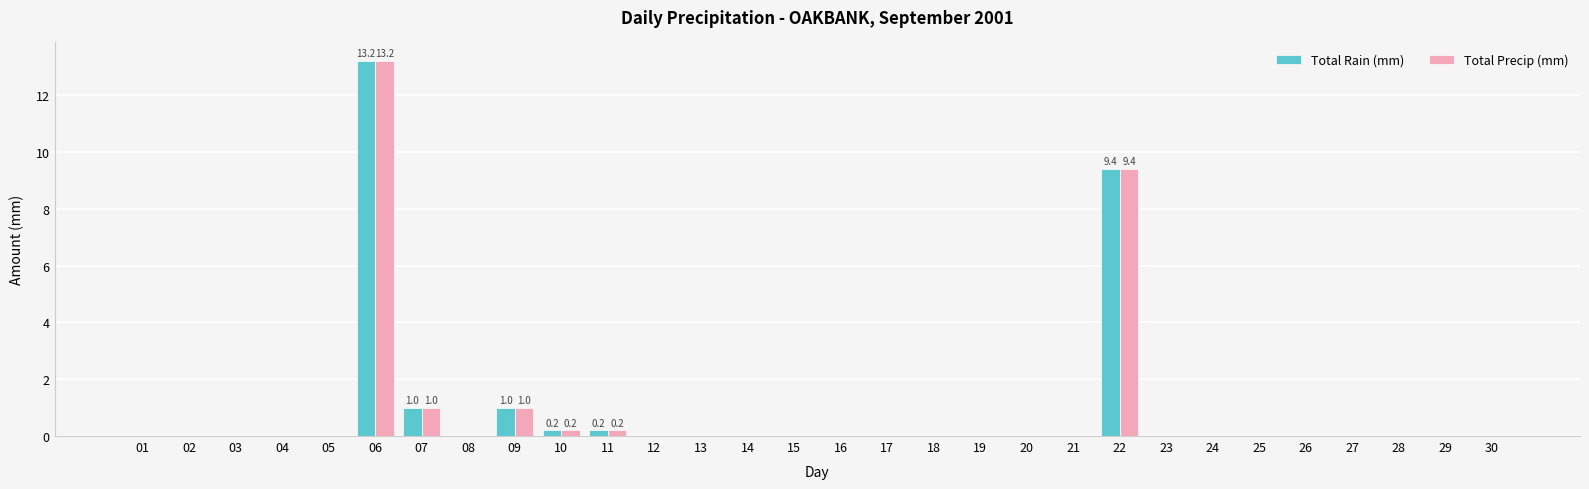

The value of Total Rain (mm) at 28 is 0.0. True or false?

True